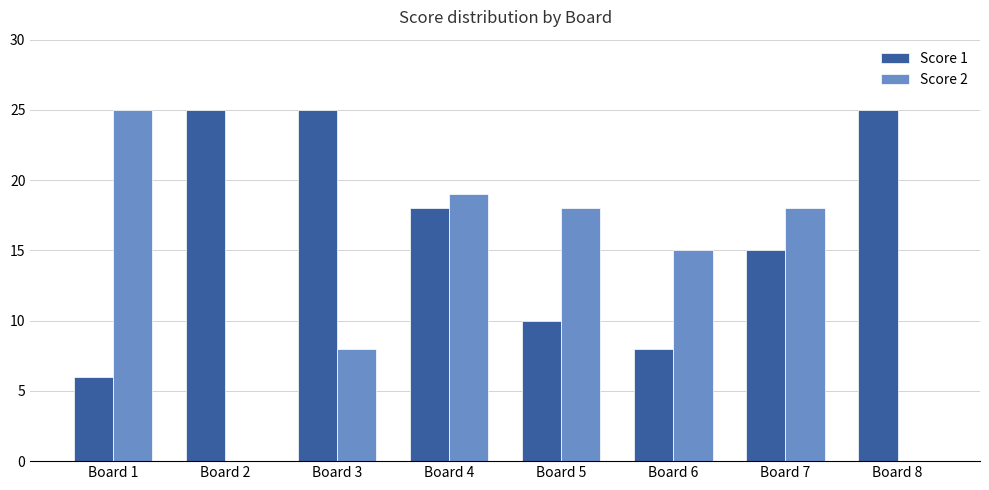

How many Score 1 values are between 10 and 25?

6